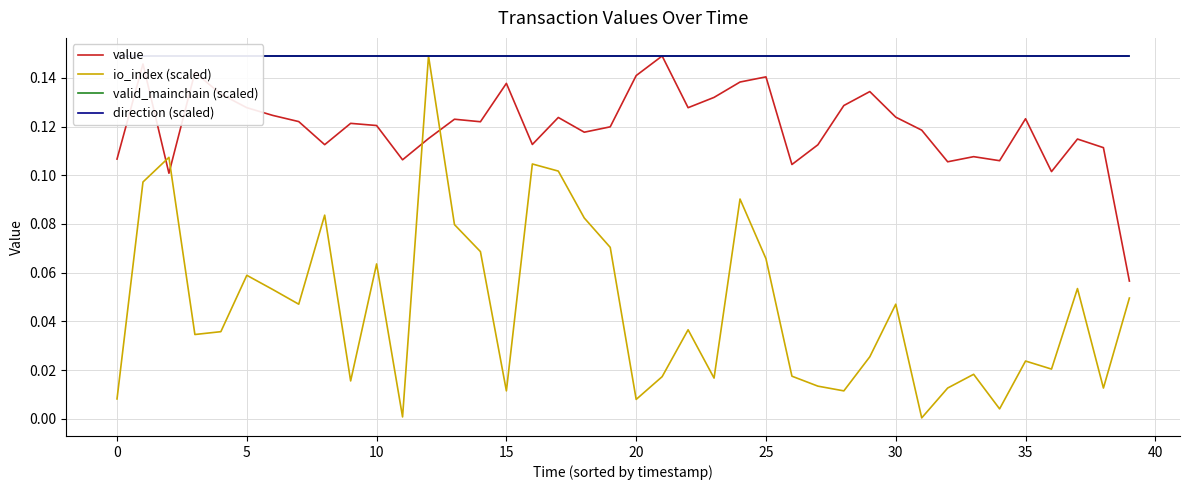

True or false: valid_mainchain (scaled) and value intersect in this chart.

False